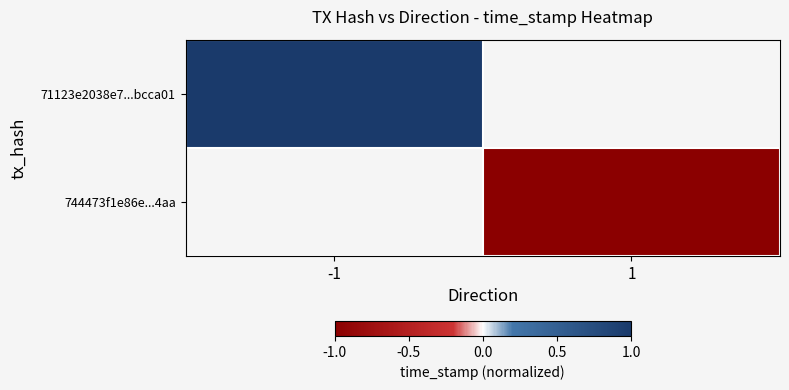

How many values in 744473f1e86e...4aa are below zero?

1